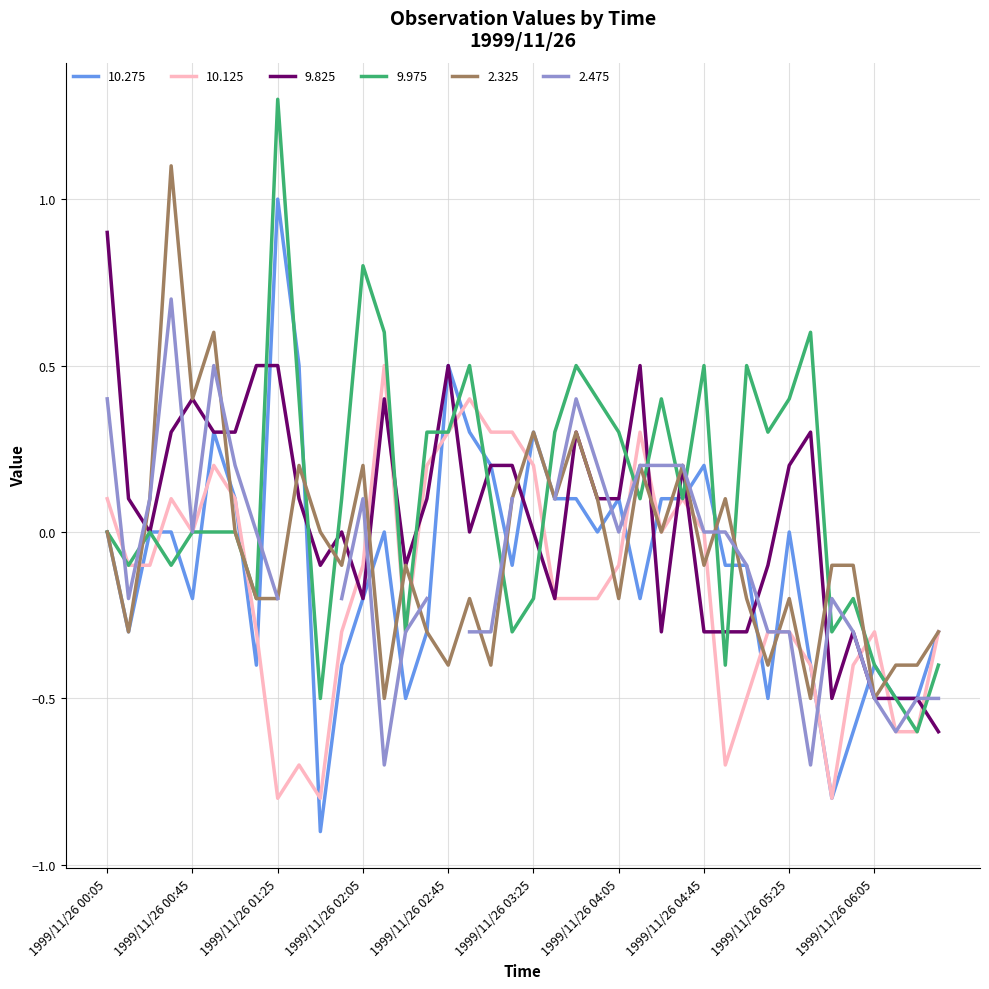

In 9.975, how many points are higher than both neighbors (excluding endpoints)?

10